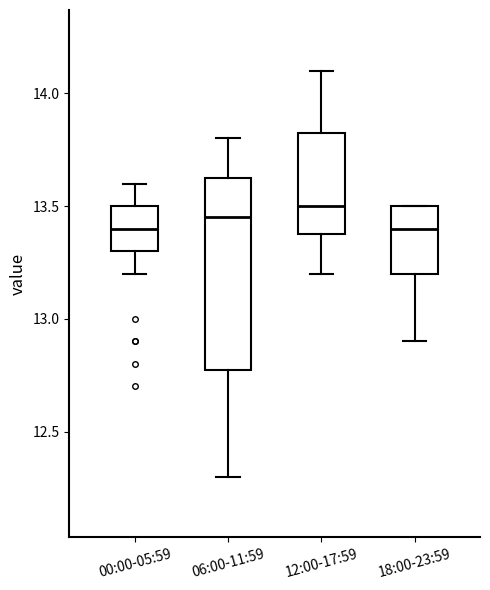

Reading left to right, transcribe this box plot: for each box, give where its median line is, the range the box spans, and where its two whiskers end, as read against the y-axis. The values are not printed on the chart, so give them approximately, as read against the axis.

00:00-05:59: median 13.40, box 13.30 to 13.50, whiskers 13.20 to 13.60
06:00-11:59: median 13.45, box 12.80 to 13.65, whiskers 12.30 to 13.80
12:00-17:59: median 13.50, box 13.40 to 13.85, whiskers 13.20 to 14.10
18:00-23:59: median 13.40, box 13.20 to 13.50, whiskers 12.90 to 13.50